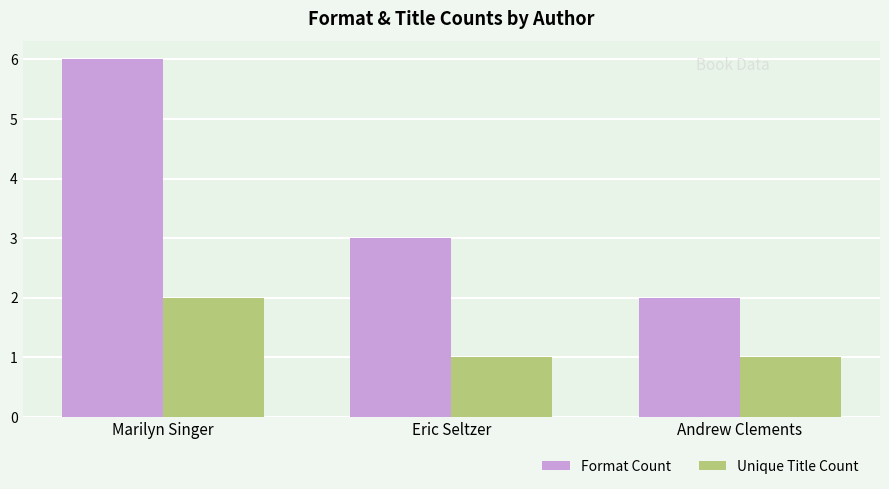

At which category is the sum across all series the highest?

Marilyn Singer